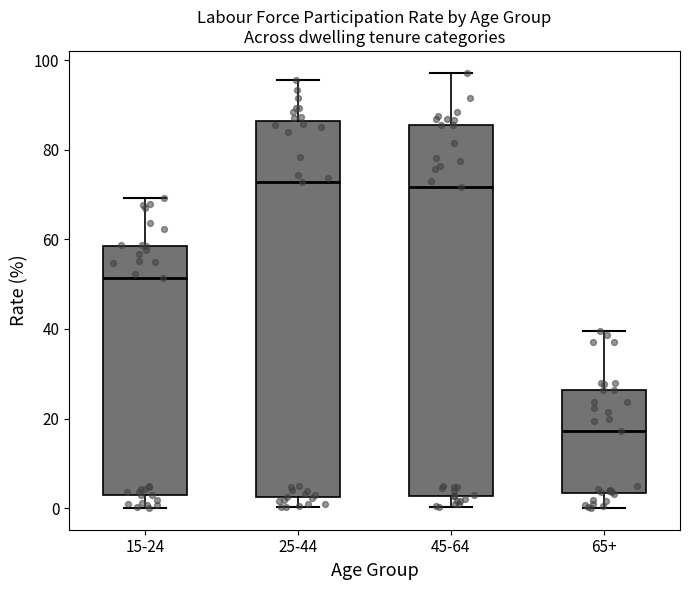

Reading left to right, read every box against the y-axis: the position of its median line, the range the box covers, and the ends of its whiskers. The values are not printed on the chart, so give them approximately, as read against the axis.

15-24: median 52, box 2 to 58, whiskers 0 to 70
25-44: median 72, box 2 to 86, whiskers 0 to 96
45-64: median 72, box 2 to 86, whiskers 0 to 98
65+: median 18, box 4 to 26, whiskers 0 to 40